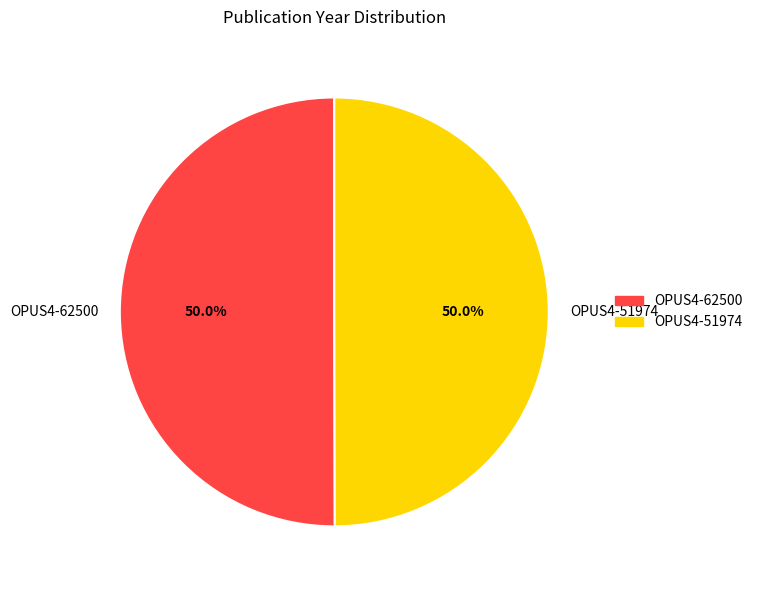

True or false: OPUS4-51974 accounts for 38% of the total.

False